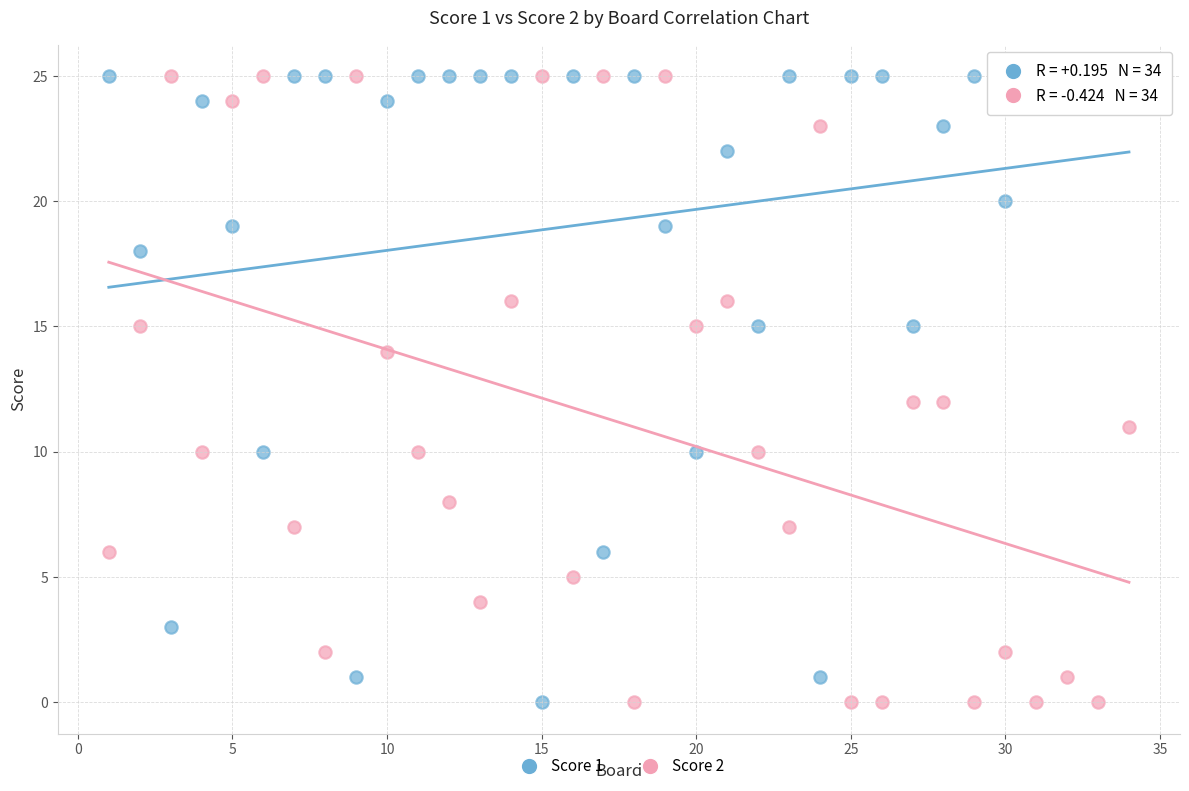

What are all the series names shown in the legend?

Score 1, Score 2